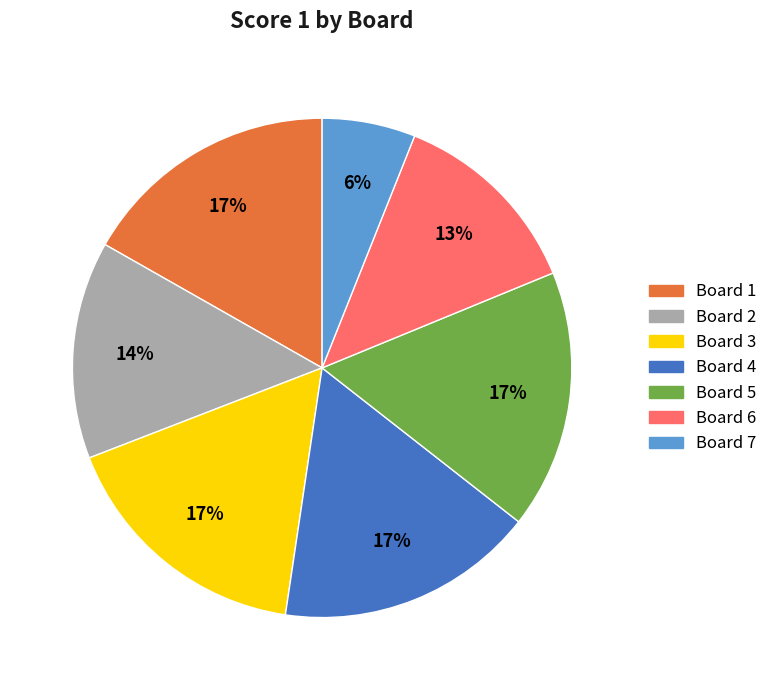

Is there a majority slice in this chart?

No